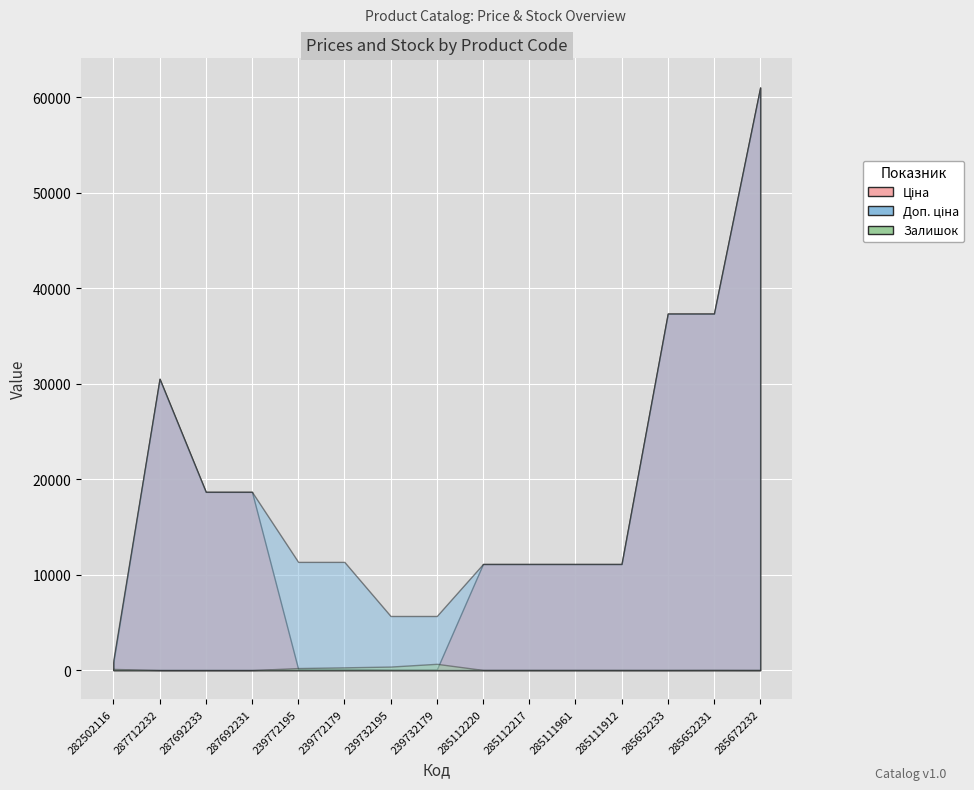

Rank the series at 285112220 from highest to lowest value.

Ціна, Доп. ціна, Залишок